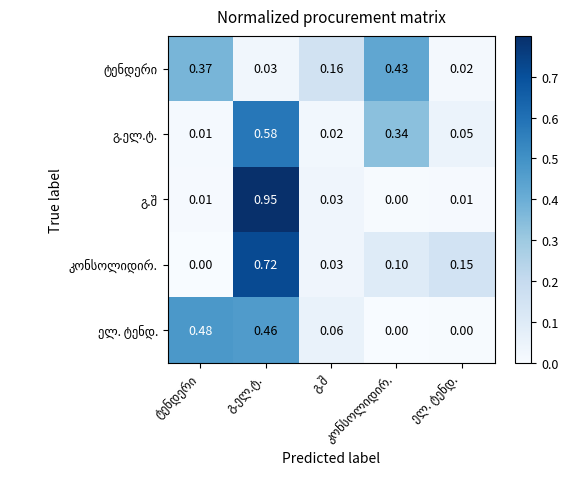

Which has a higher value, ტენდერი or გ.შ?

ტენდერი